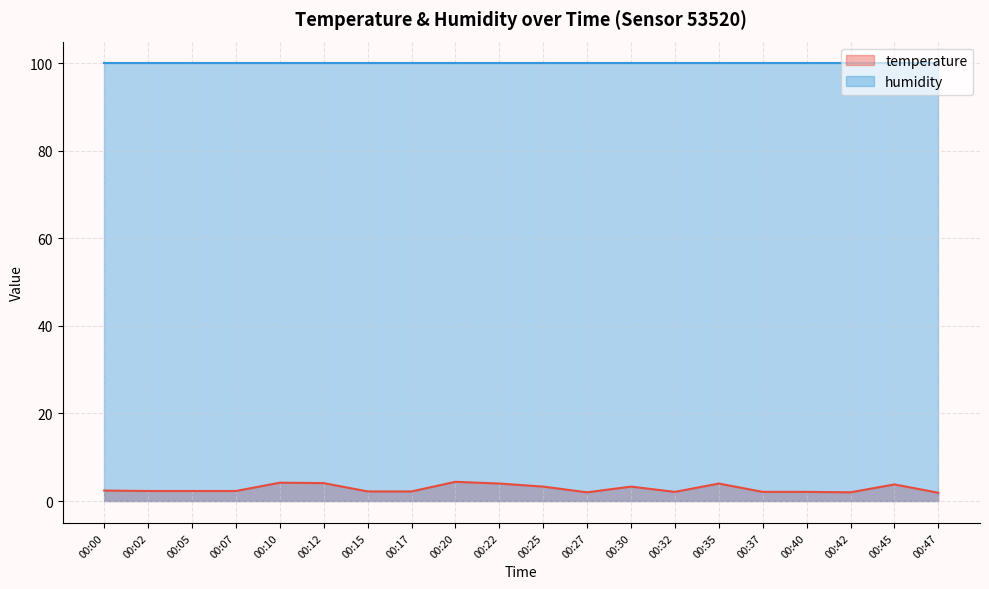

Reading left to right, transcribe all the data shown in this chart.

2.4	2.3	2.3	2.3	4.2	4.1	2.2	2.2	4.4	4.0	3.3	2.0	3.3	2.1	4.0	2.1	2.1	2.0	3.8	1.9